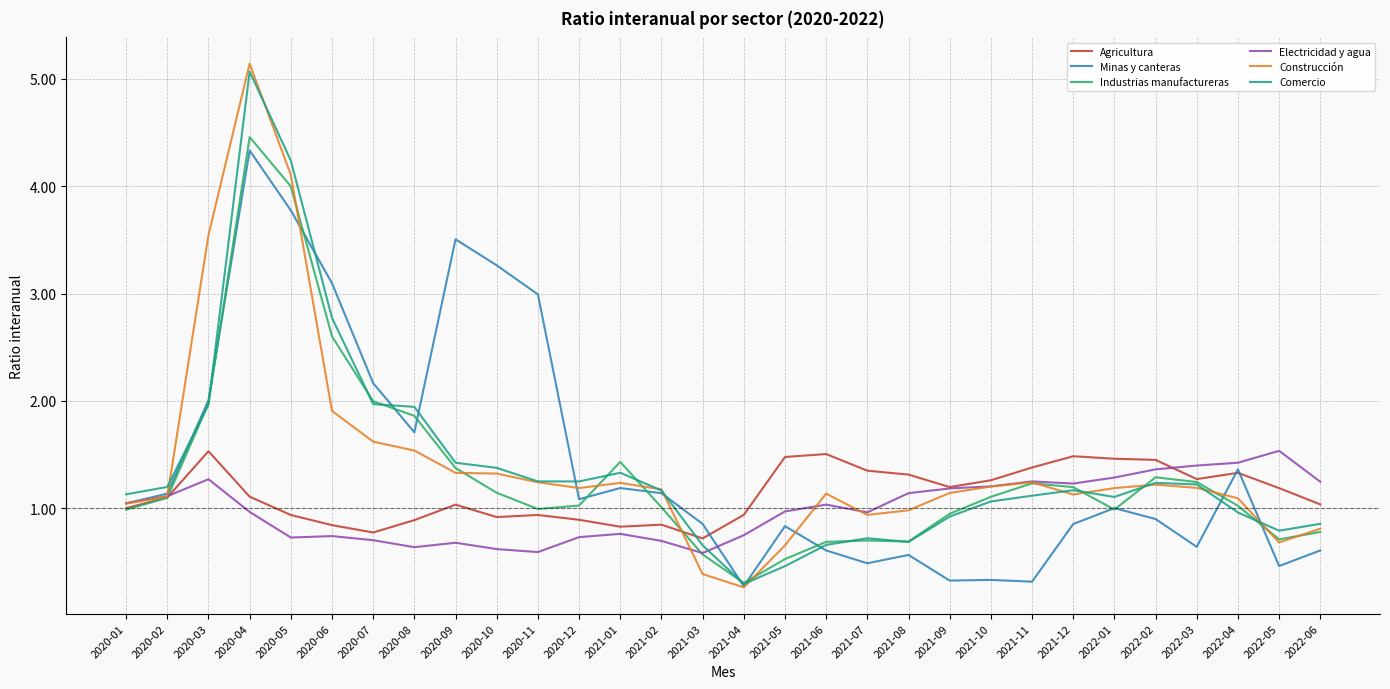

Which series has the widest spread of values?

Construcción